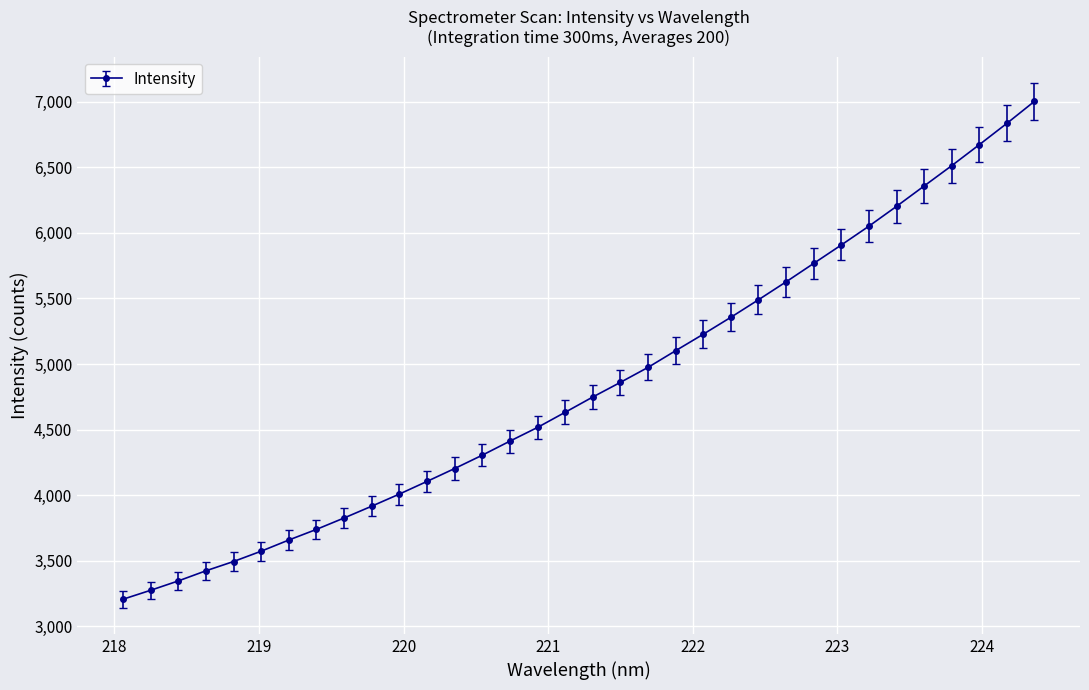

What is the smallest value displayed?

3206.4